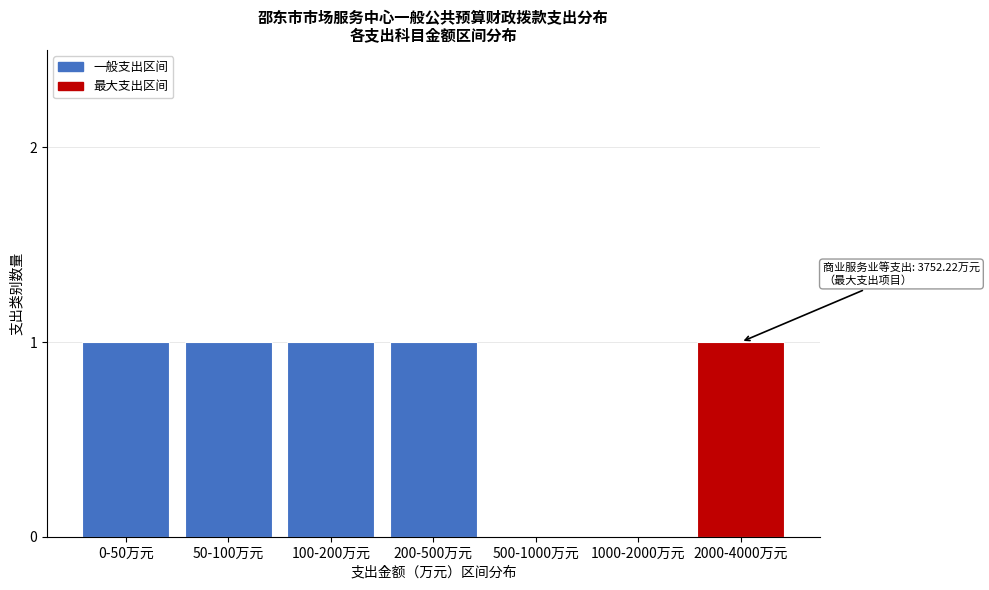

Reading right to left, what are all the values shown in this chart?

2000-4000万元=1	1000-2000万元=0	500-1000万元=0	200-500万元=1	100-200万元=1	50-100万元=1	0-50万元=1